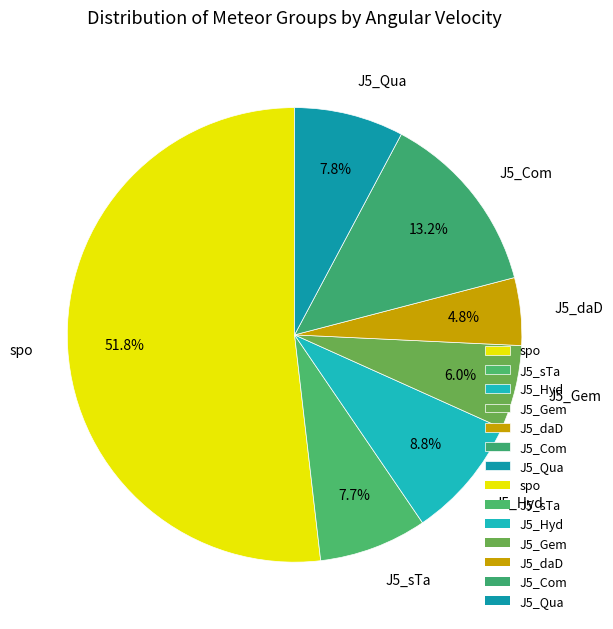

Count the number of slices in the pie.

7